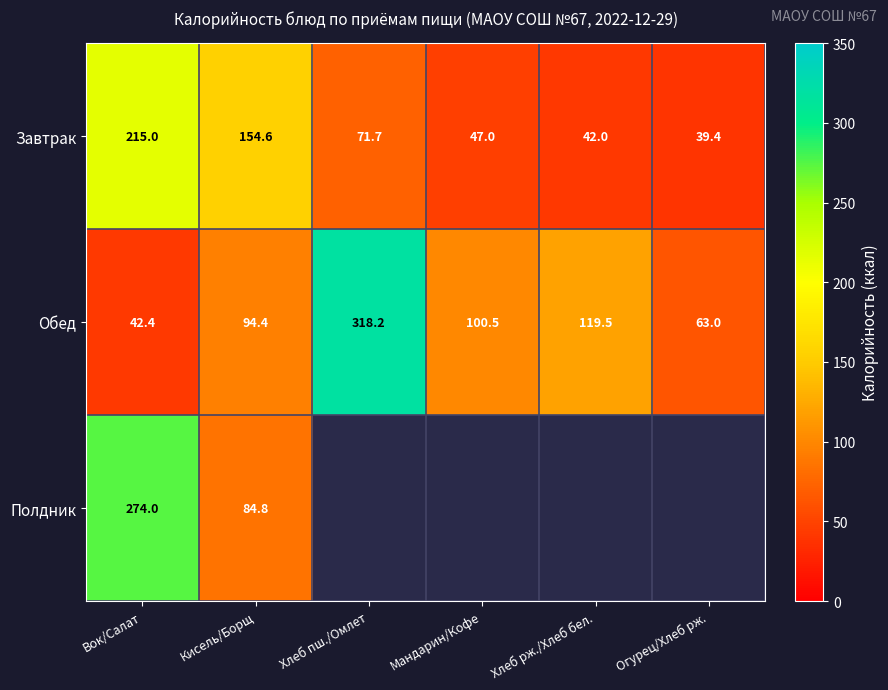

Rank the categories by Завтрак value from highest to lowest.

Вок/Салат, Кисель/Борщ, Хлеб пш./Омлет, Мандарин/Кофе, Хлеб рж./Хлеб бел., Огурец/Хлеб рж.